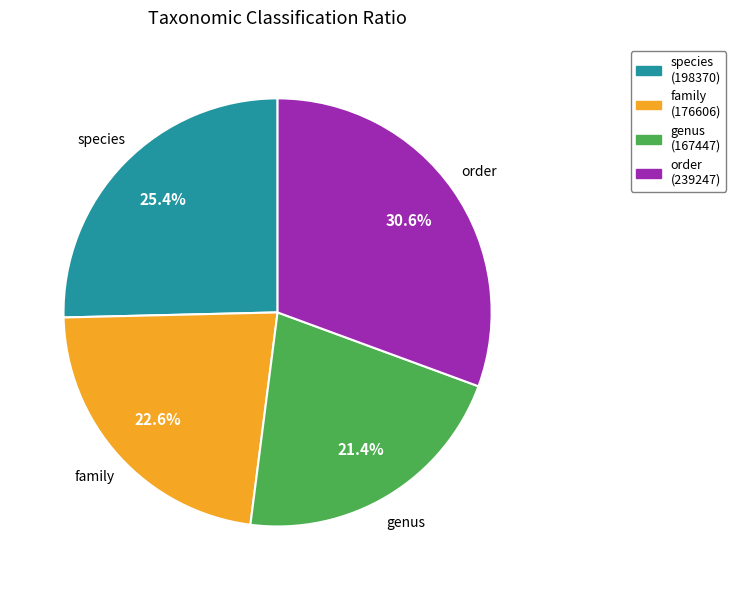

Does any single category account for the majority?

No